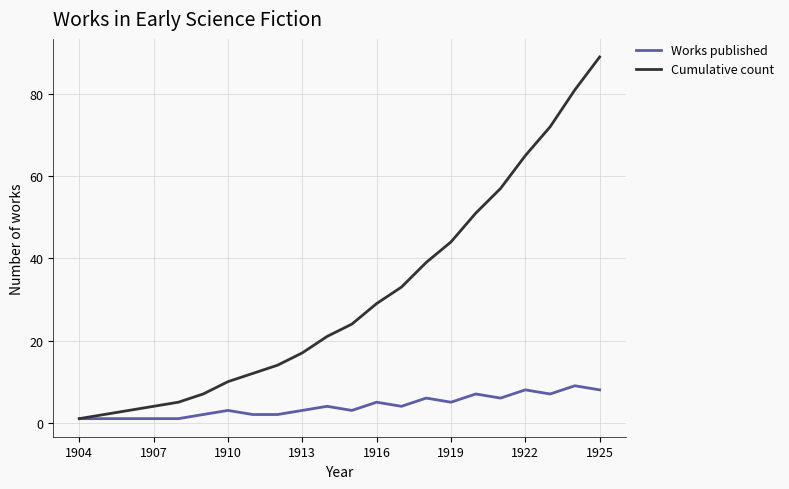

What is the greatest value displayed?

89